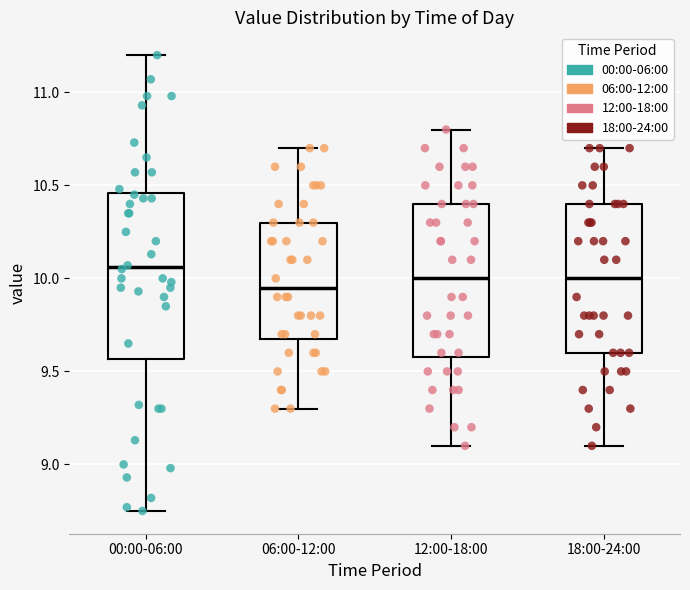

Reading left to right, transcribe this box plot: for each box, give where its median line is, the range the box spans, and where its two whiskers end, as read against the y-axis. The values are not printed on the chart, so give them approximately, as read against the axis.

00:00-06:00: median 10.05, box 9.55 to 10.45, whiskers 8.75 to 11.20
06:00-12:00: median 9.95, box 9.70 to 10.30, whiskers 9.30 to 10.70
12:00-18:00: median 10.00, box 9.60 to 10.40, whiskers 9.10 to 10.80
18:00-24:00: median 10.00, box 9.60 to 10.40, whiskers 9.10 to 10.70